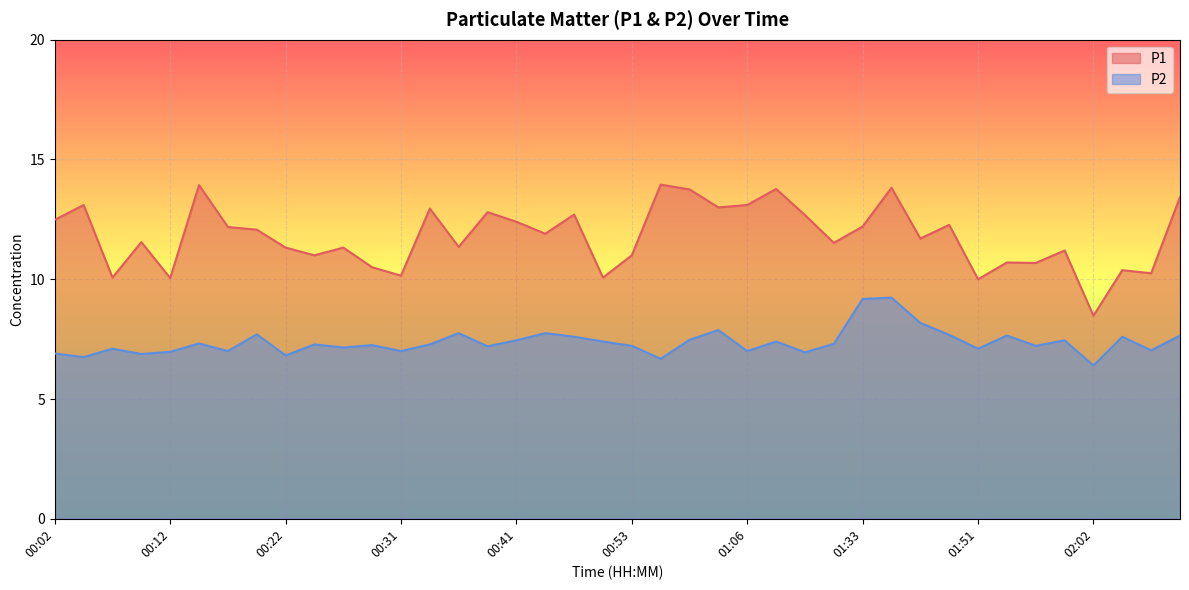

Which label corresponds to the smallest value in the chart?

02:02